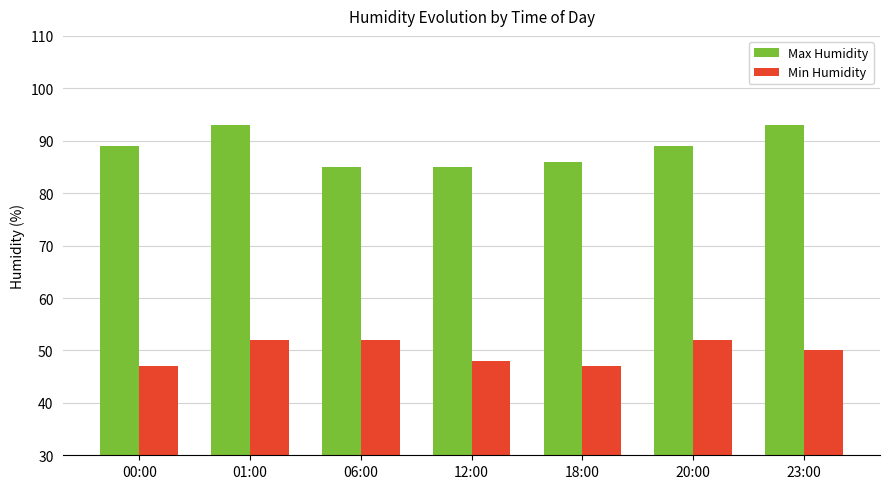

Reading left to right, what are all the values shown in this chart?

Max Humidity: 00:00=89	01:00=93	06:00=85	12:00=85	18:00=86	20:00=89	23:00=93
Min Humidity: 00:00=47	01:00=52	06:00=52	12:00=48	18:00=47	20:00=52	23:00=50